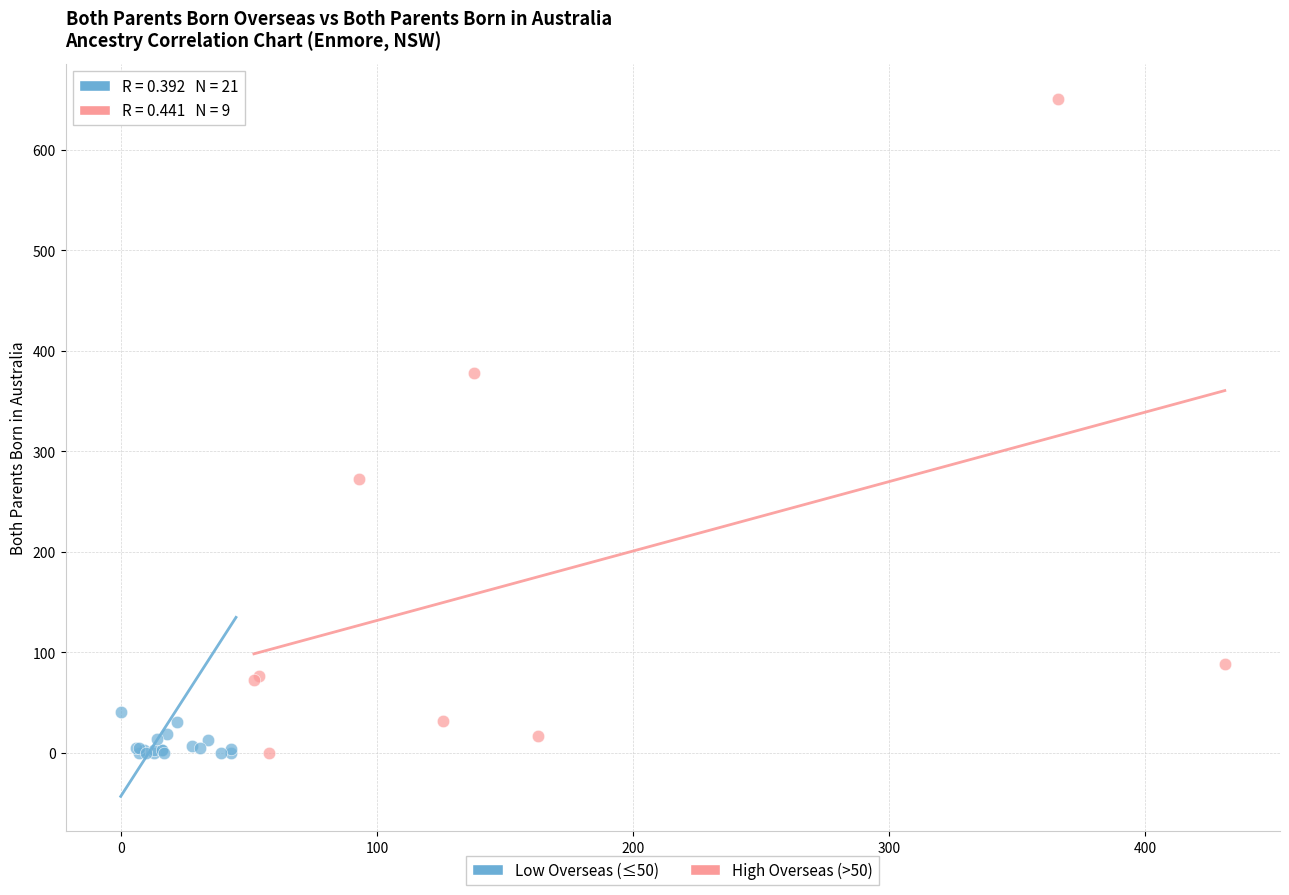

What are all the series names shown in the legend?

Low Overseas (≤50), High Overseas (>50)